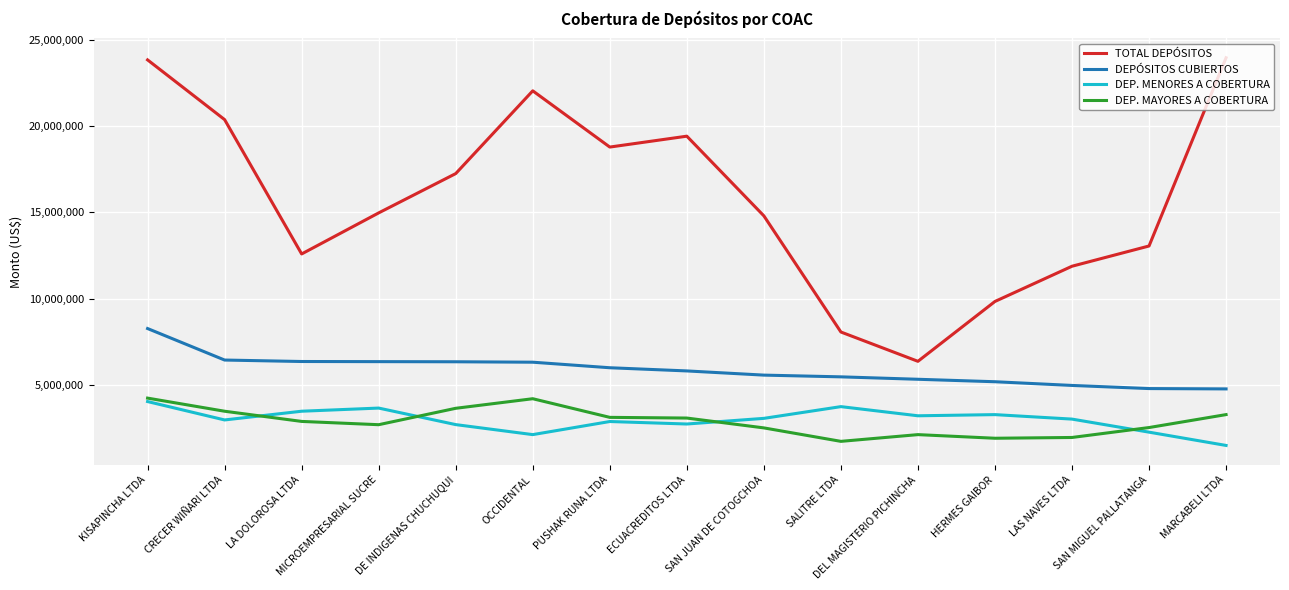

At which category is the sum across all series the highest?

KISAPINCHA LTDA